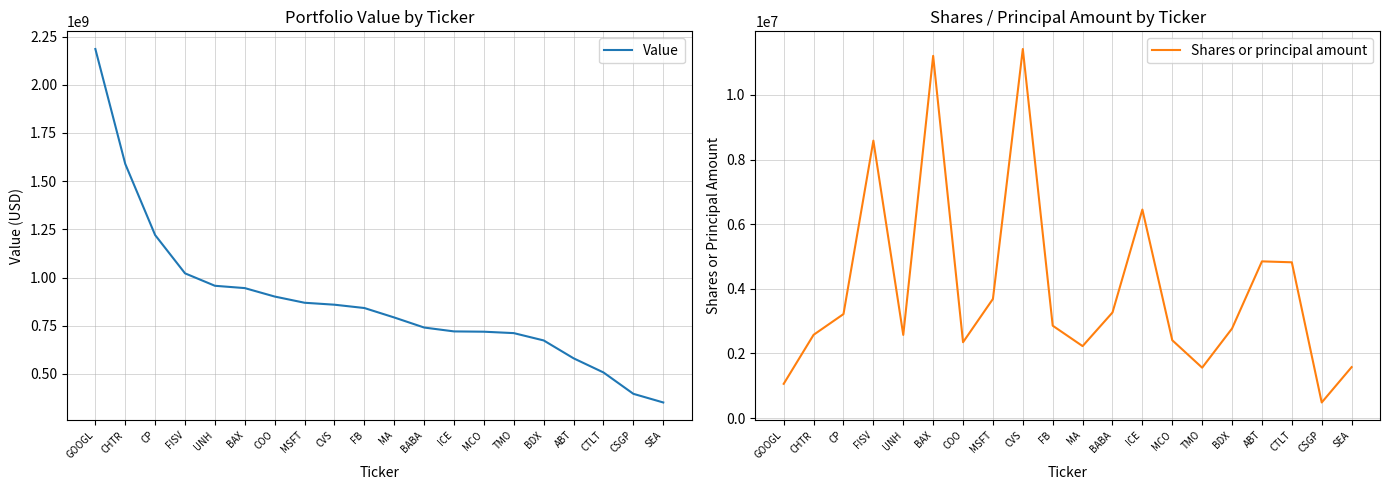

In Shares or principal amount, how many points are higher than both neighbors (excluding endpoints)?

5